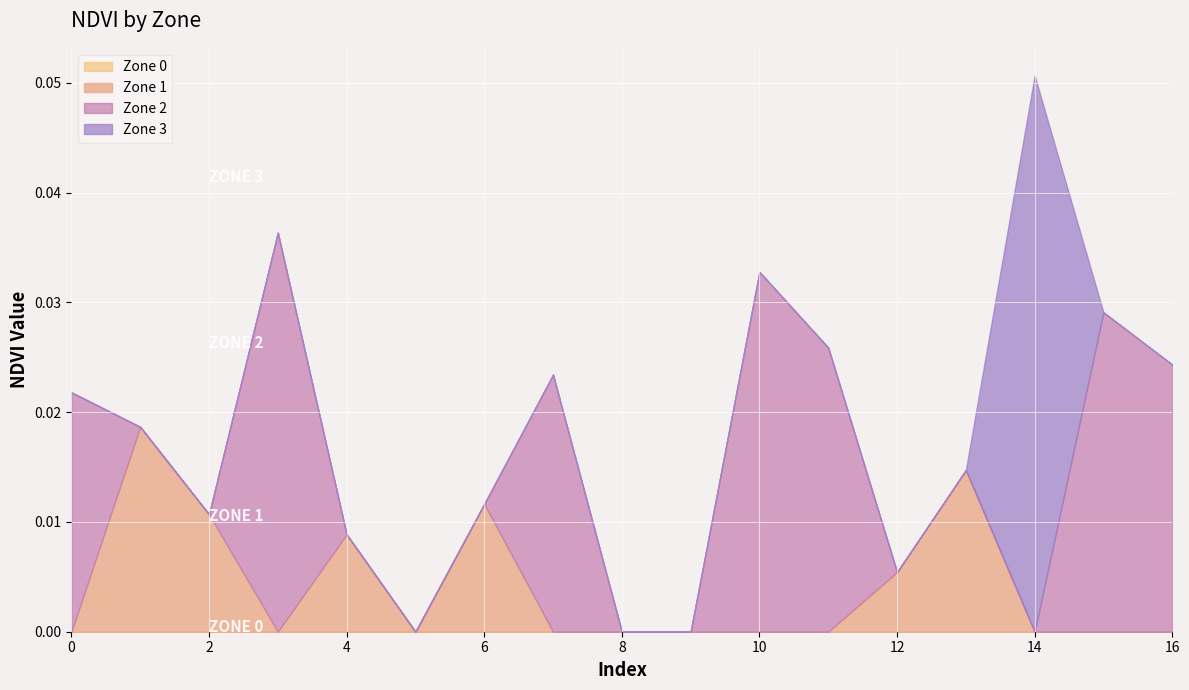

Reading left to right, extract all data points from this chart.

Zone 0: 0=0.0	1=0.0	2=0.0	3=0.0	4=0.0	5=-0.0	6=0.0	7=0.0	8=-0.0	9=-0.0	10=0.0	11=0.0	12=0.0	13=0.0	14=0.0	15=0.0	16=0.0
Zone 1: 0=0.0	1=0.0	2=0.0	3=0.0	4=0.0	5=0.0	6=0.0	7=0.0	8=0.0	9=0.0	10=0.0	11=0.0	12=0.0	13=0.0	14=0.0	15=0.0	16=0.0
Zone 2: 0=0.0	1=0.0	2=0.0	3=0.0	4=0.0	5=0.0	6=0.0	7=0.0	8=0.0	9=0.0	10=0.0	11=0.0	12=0.0	13=0.0	14=0.0	15=0.0	16=0.0
Zone 3: 0=0.0	1=0.0	2=0.0	3=0.0	4=0.0	5=0.0	6=0.0	7=0.0	8=0.0	9=0.0	10=0.0	11=0.0	12=0.0	13=0.0	14=0.1	15=0.0	16=0.0